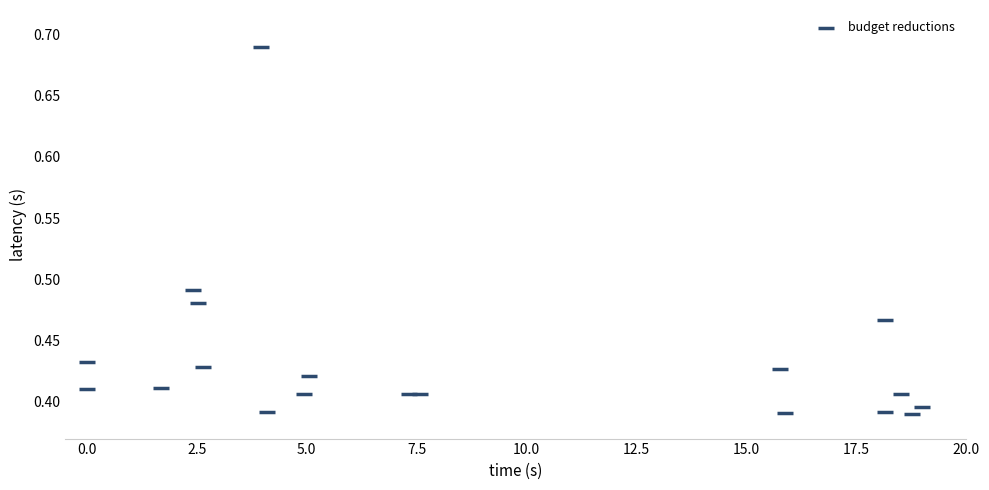

What is the range of Y values (max minus min)?

0.3